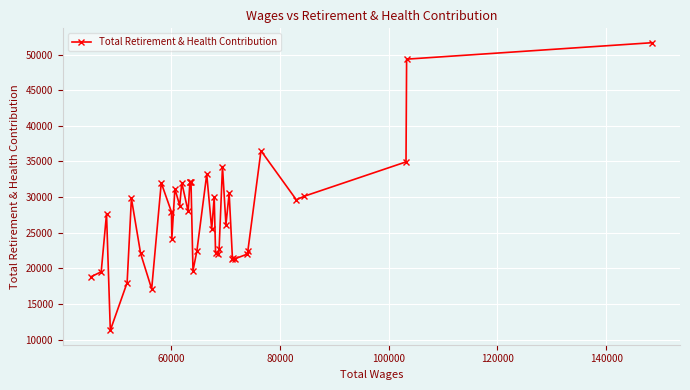

True or false: there are more than 2 points higher than both neighbors.

True